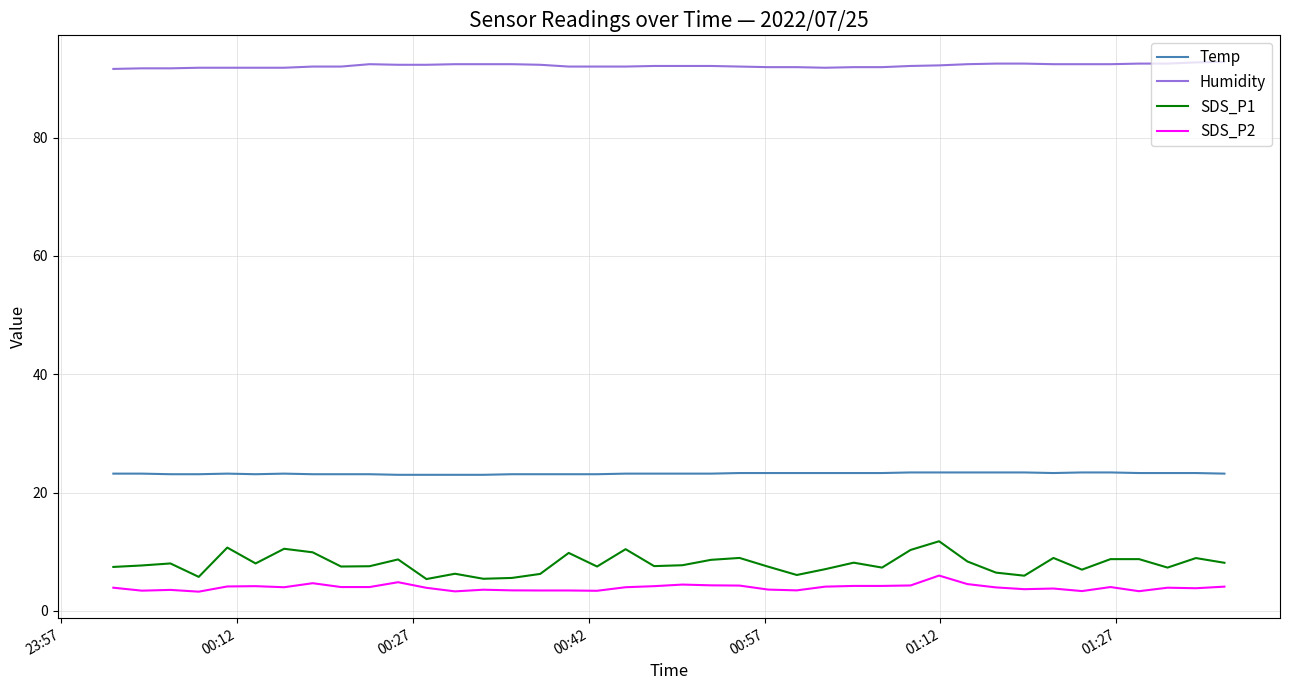

Which series has the widest spread of values?

SDS_P1